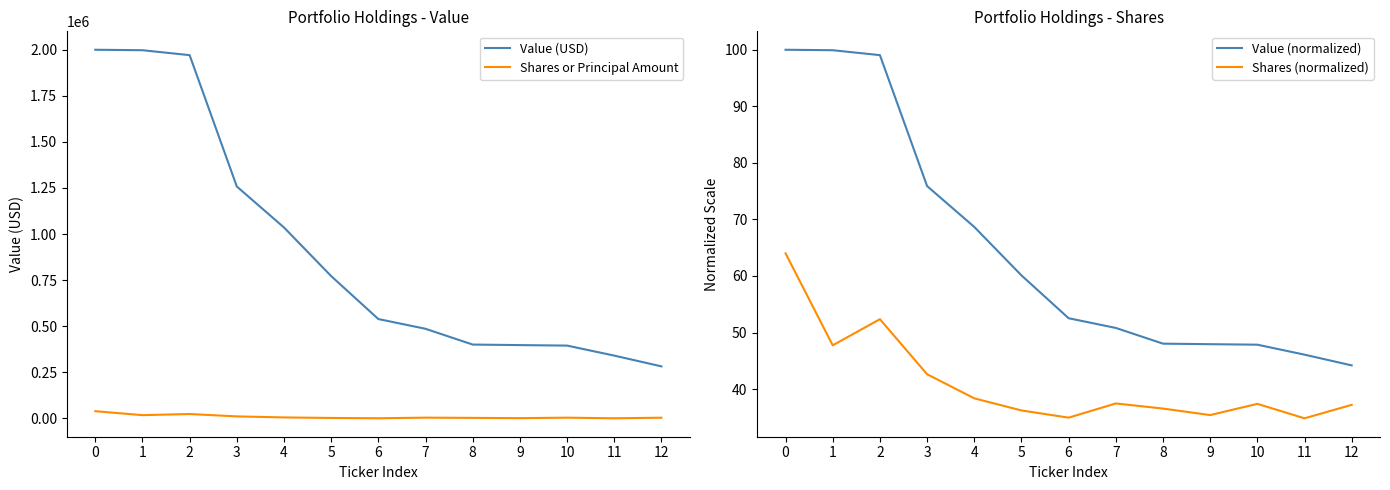

At how many categories does at least one series exceed 367931?

11